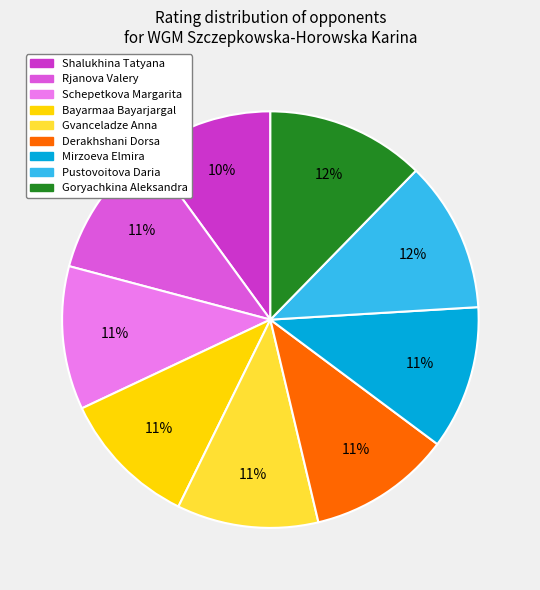

Count the number of slices in the pie.

9